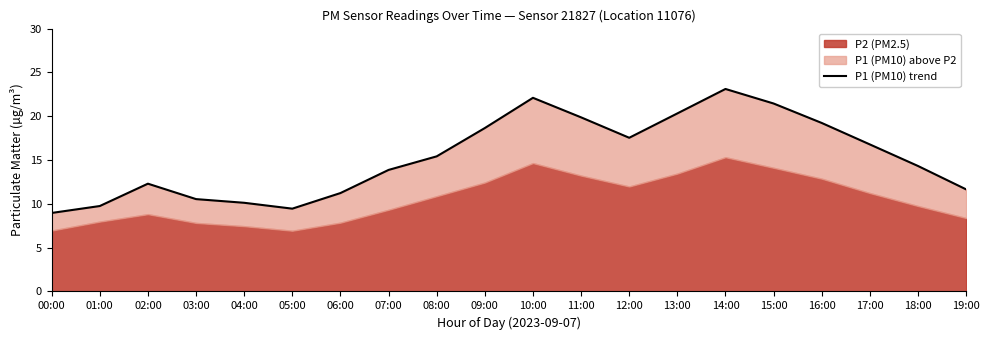

What is the change in value from 11:00 to 12:00?

-2.3